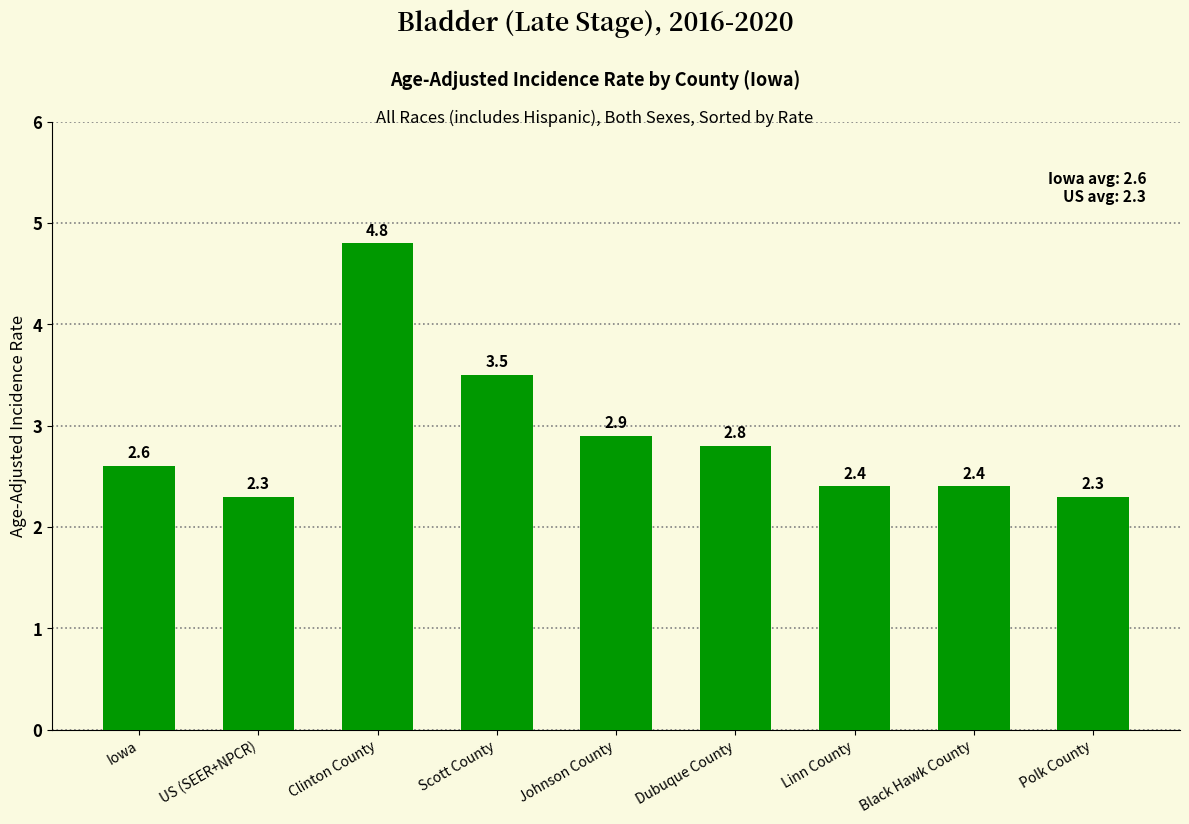

What is the smallest value displayed?

2.3